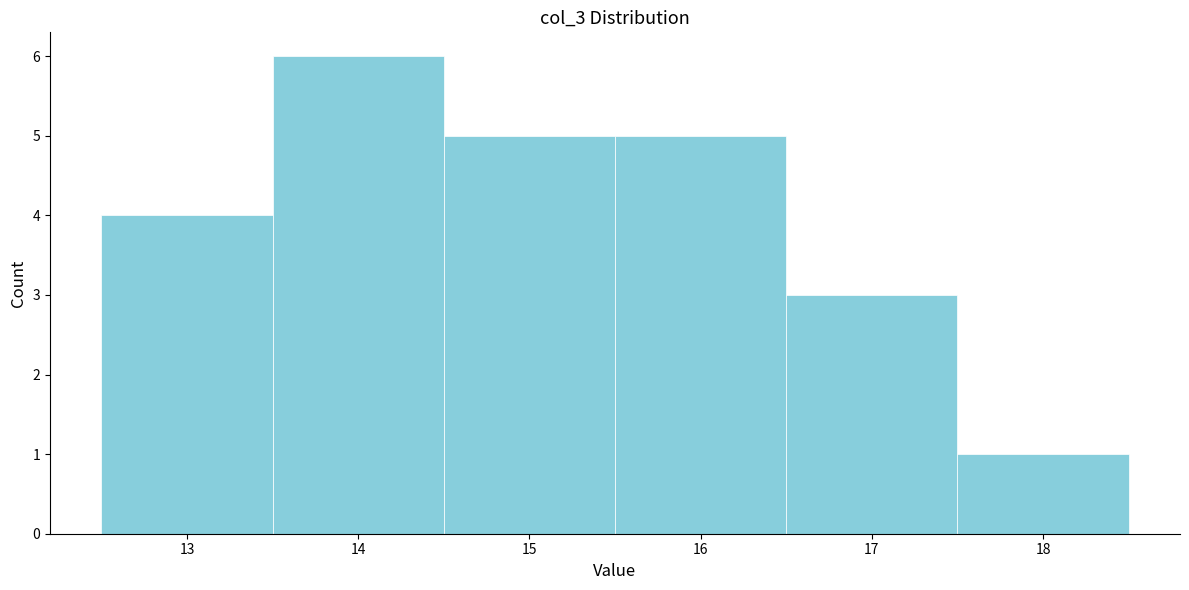

Reading left to right, transcribe this chart: for each bar, give the range it covers on the x-axis and its height. The values are not printed on the chart, so give them approximately, as read against the axis.

12.5 to 13.5: 4
13.5 to 14.5: 6
14.5 to 15.5: 5
15.5 to 16.5: 5
16.5 to 17.5: 3
17.5 to 18.5: 1